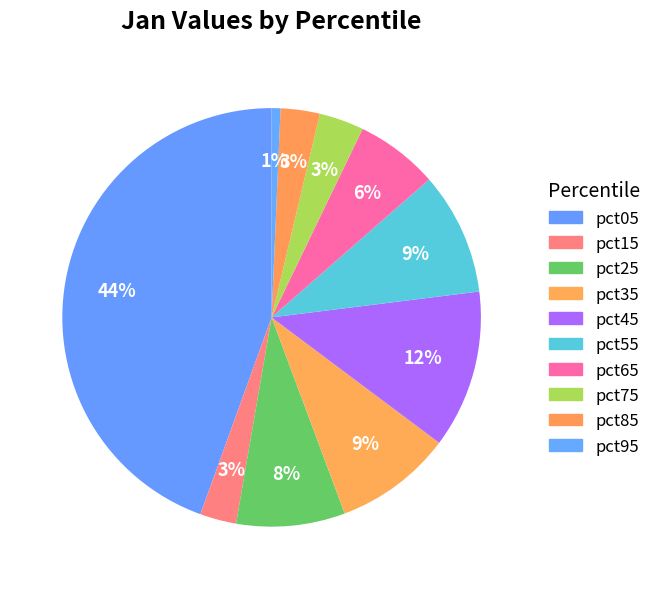

To the nearest percent, what is the average slice percentage?

10%